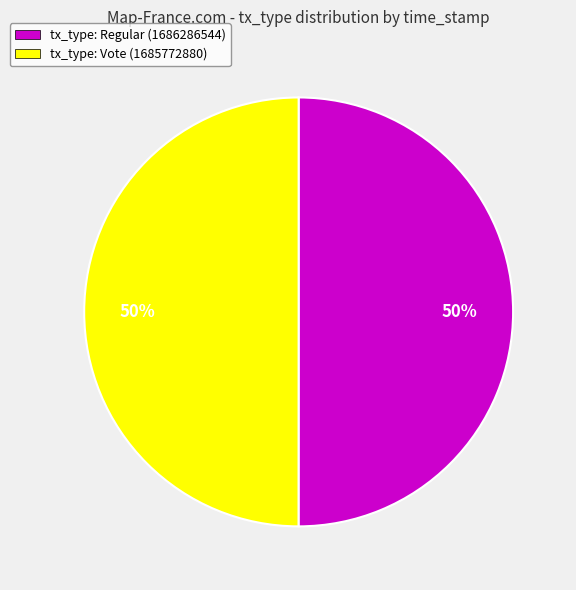

Approximately how many times larger is the value at tx_type: Regular (1686286544) compared to tx_type: Vote (1685772880)?

1.0